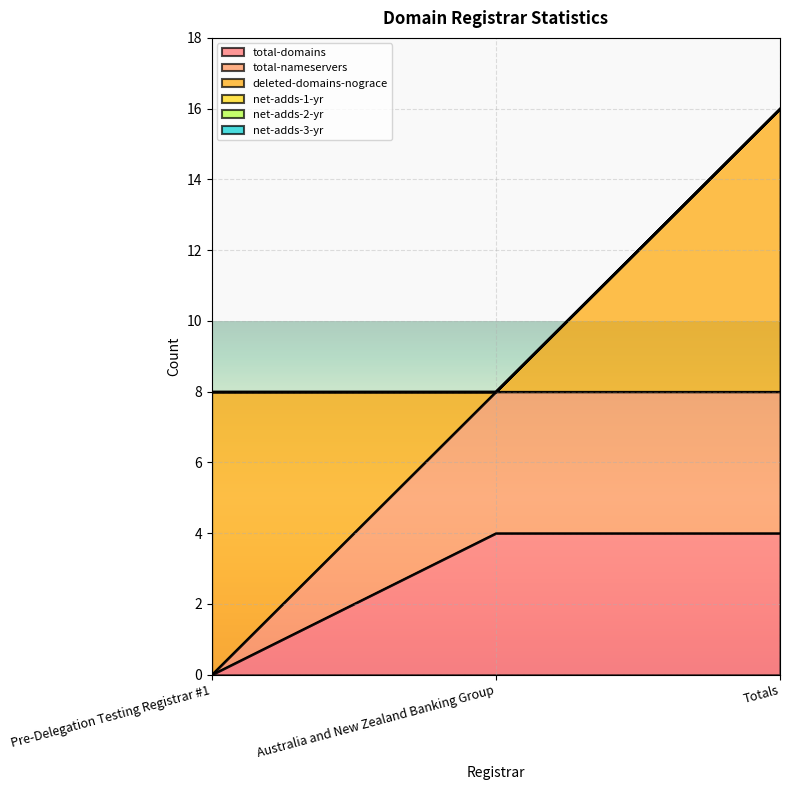

Reading left to right, extract all data points from this chart.

total-domains: Pre-Delegation Testing Registrar #1=0	Australia and New Zealand Banking Group=4	Totals=4
total-nameservers: Pre-Delegation Testing Registrar #1=0	Australia and New Zealand Banking Group=4	Totals=4
deleted-domains-nograce: Pre-Delegation Testing Registrar #1=8	Australia and New Zealand Banking Group=0	Totals=8
net-adds-1-yr: Pre-Delegation Testing Registrar #1=0	Australia and New Zealand Banking Group=0	Totals=0
net-adds-2-yr: Pre-Delegation Testing Registrar #1=0	Australia and New Zealand Banking Group=0	Totals=0
net-adds-3-yr: Pre-Delegation Testing Registrar #1=0	Australia and New Zealand Banking Group=0	Totals=0